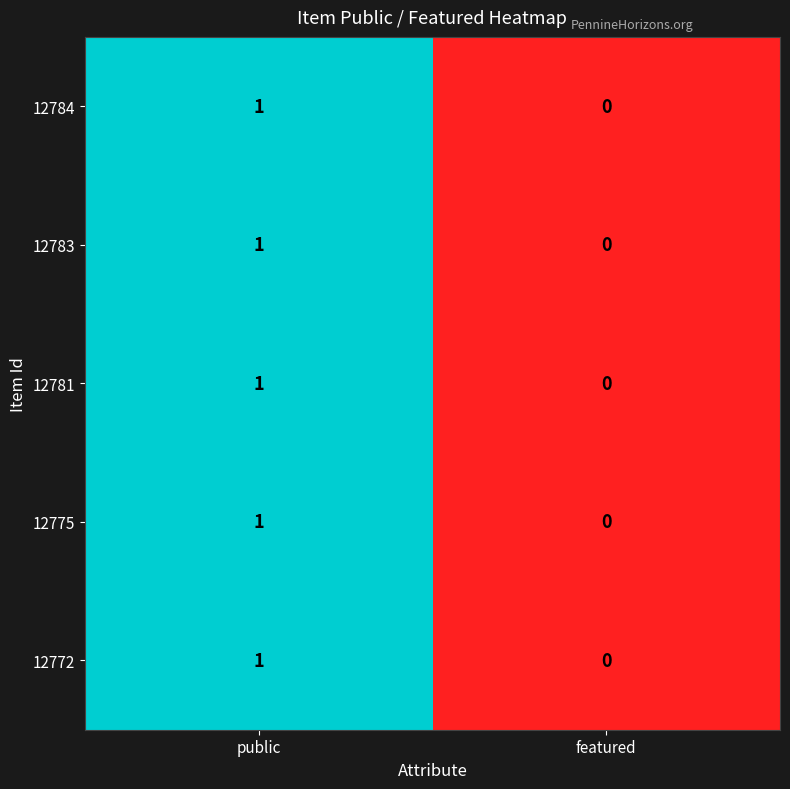

Reading left to right, what are all the values shown in this chart?

12784: public=1	featured=0
12783: public=1	featured=0
12781: public=1	featured=0
12775: public=1	featured=0
12772: public=1	featured=0